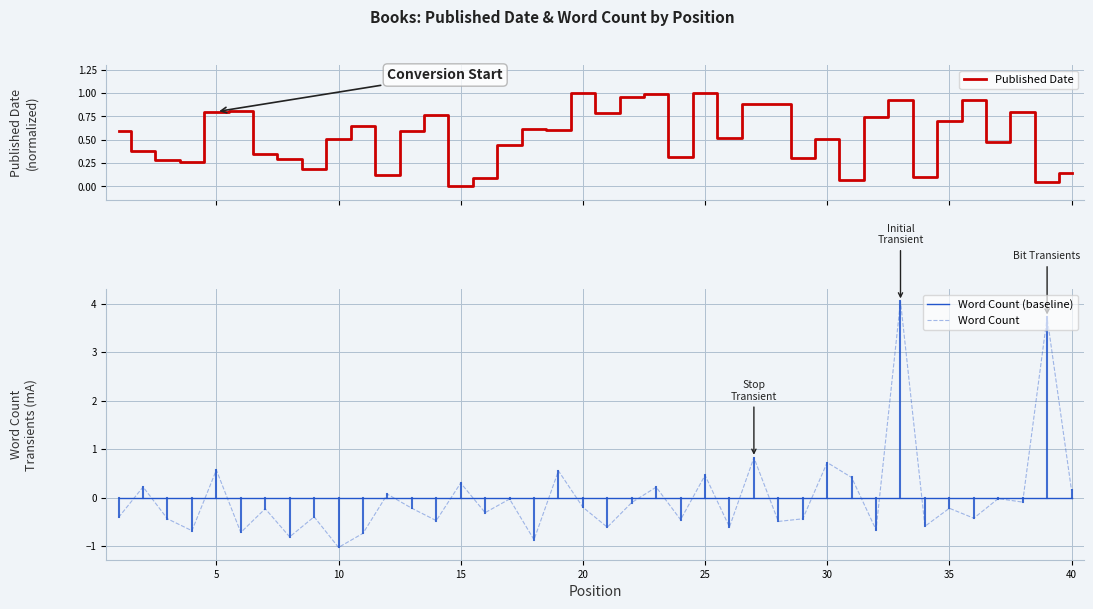

The Word Count series shows 0.7 at 30. True or false?

True